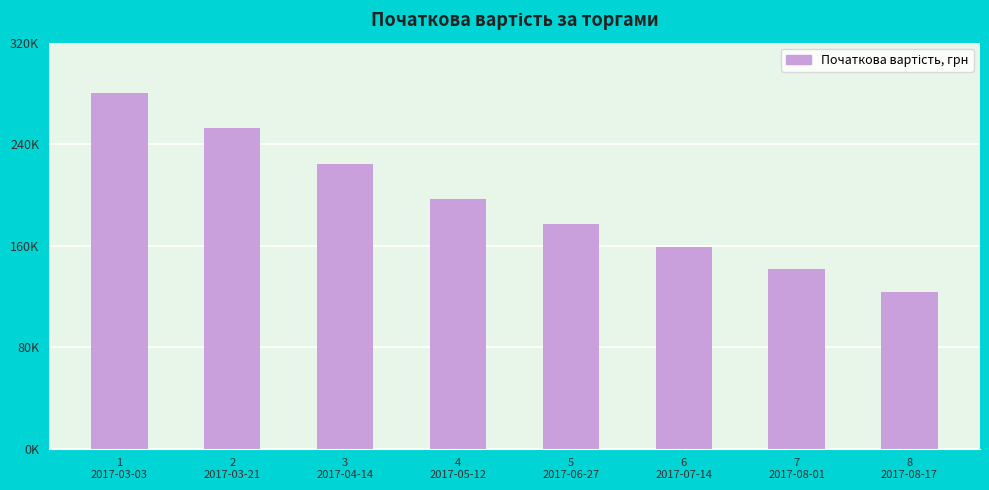

What is the label of the 1st bar from the left?

1
2017-03-03